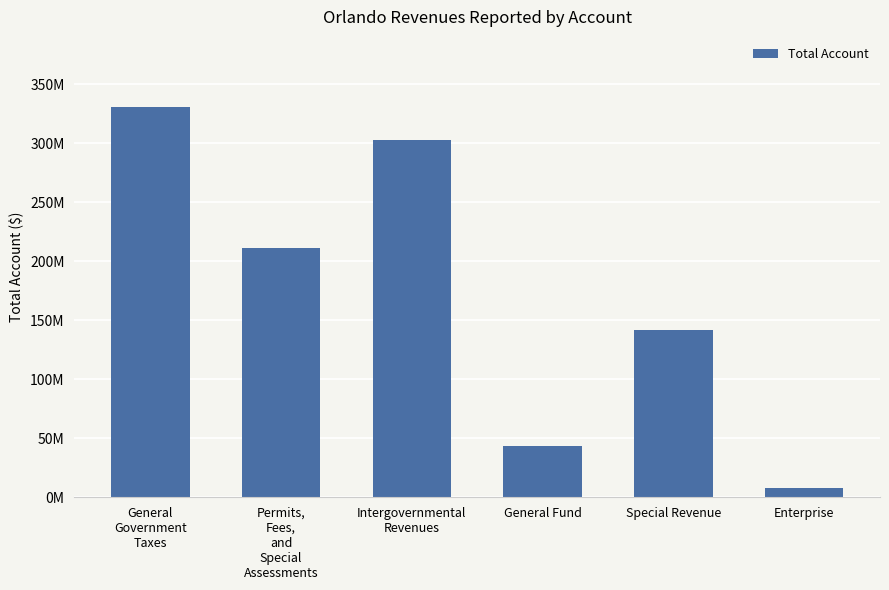

Reading right to left, list all the values displayed in this chart.

7999592	142031842	43551810	302267969	211485874	330423040